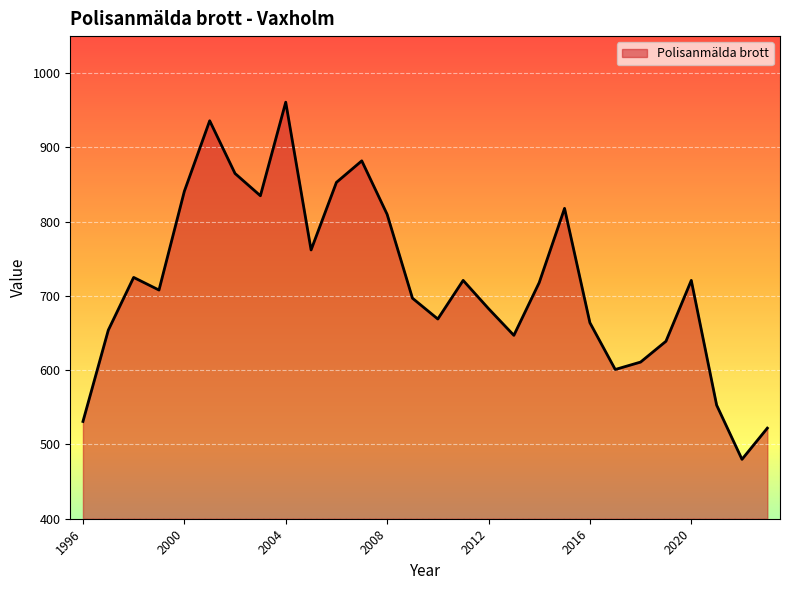

What is the smallest value displayed?

480